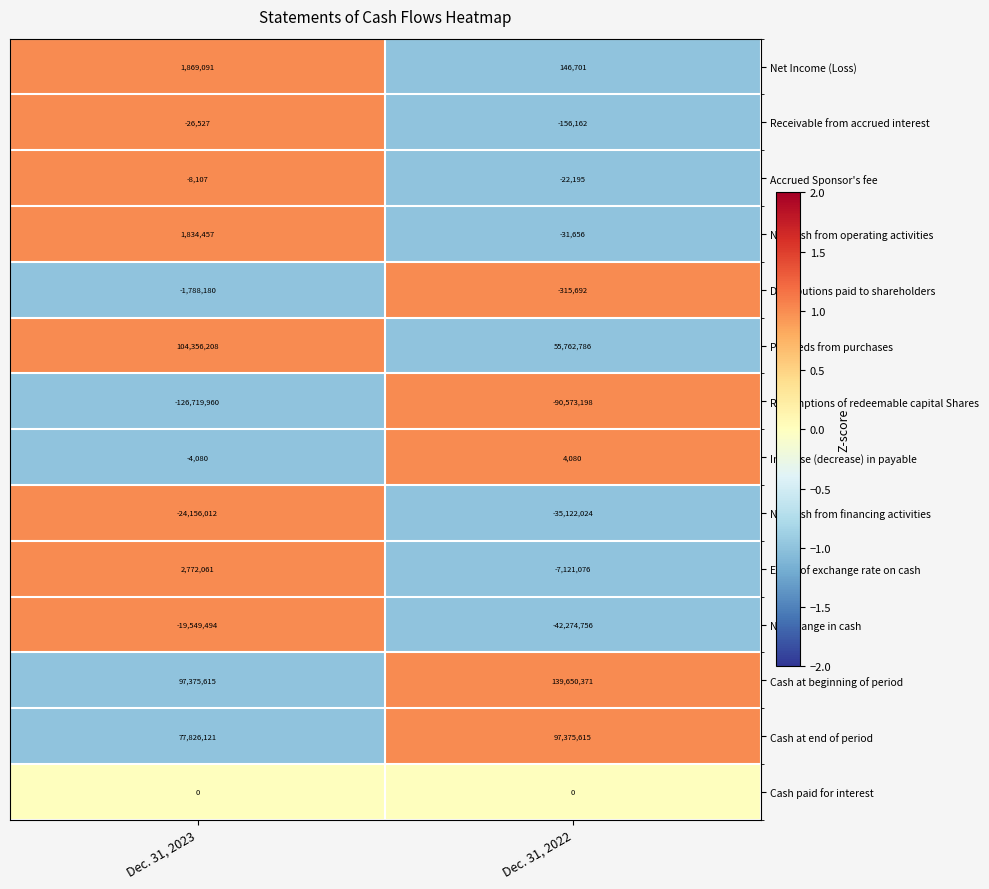

How many data points does each series have?

2